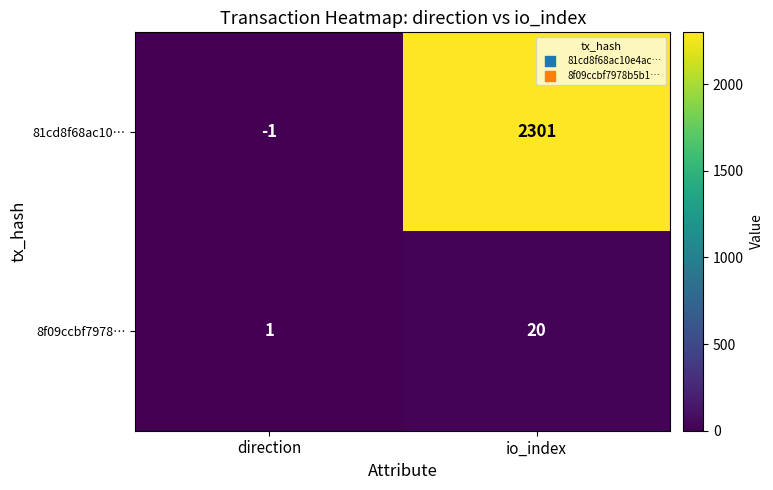

What is the difference between the 81cd8f68ac10… values at direction and io_index?

2302